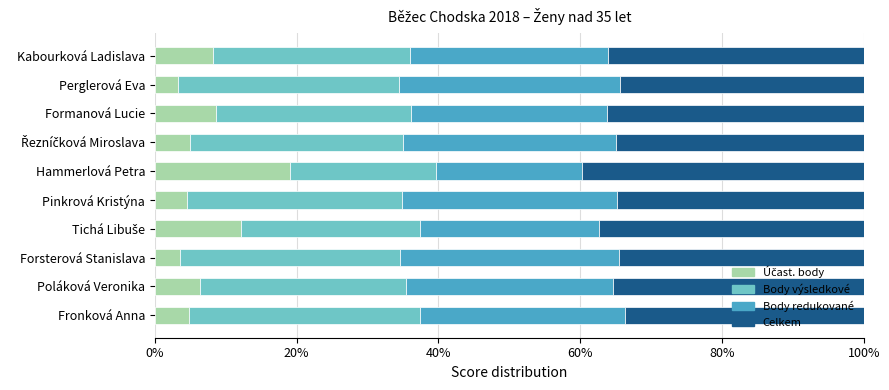

What is the total value across all series at Forsterová Stanislava?

100.0